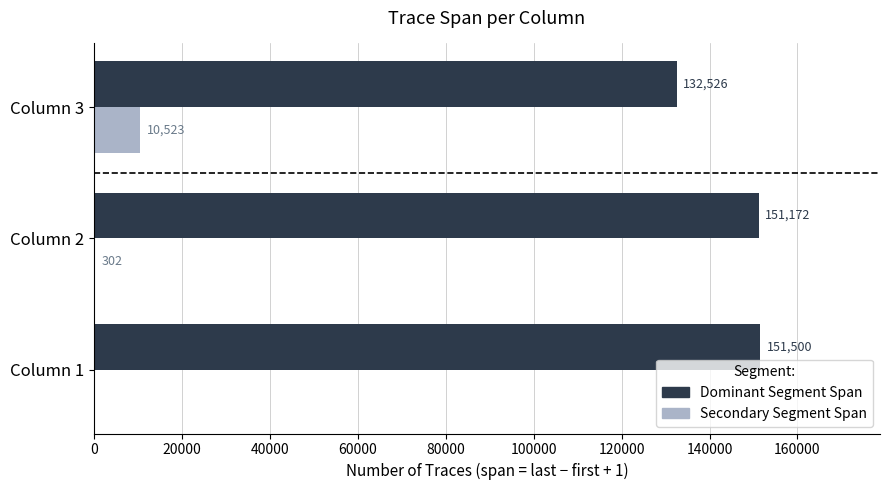

Where is Dominant Segment Span nearest to the value 142013?

Column 2